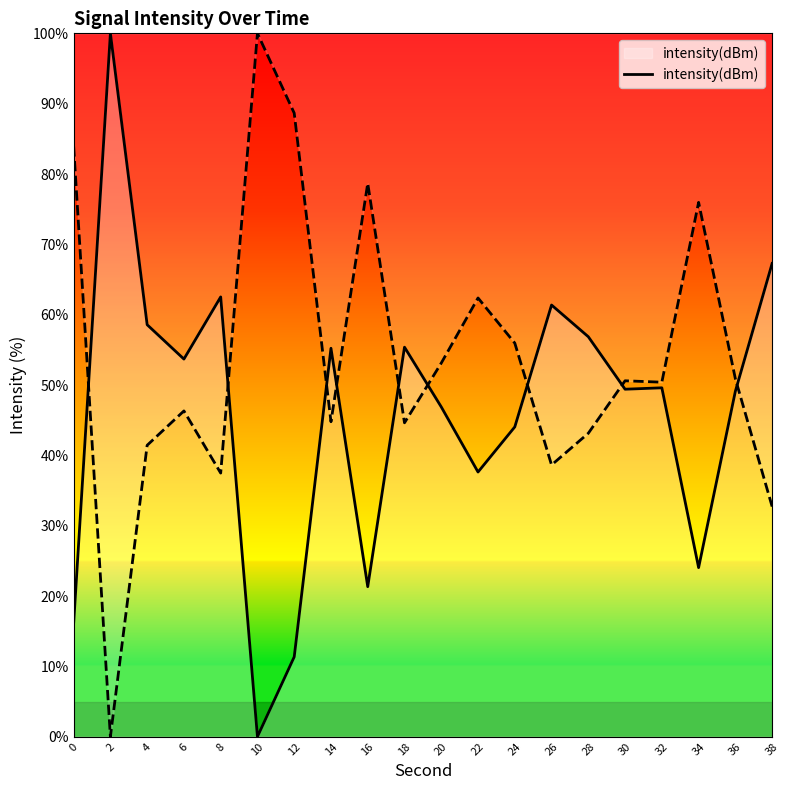

Where is the data nearest to the value 50?

32